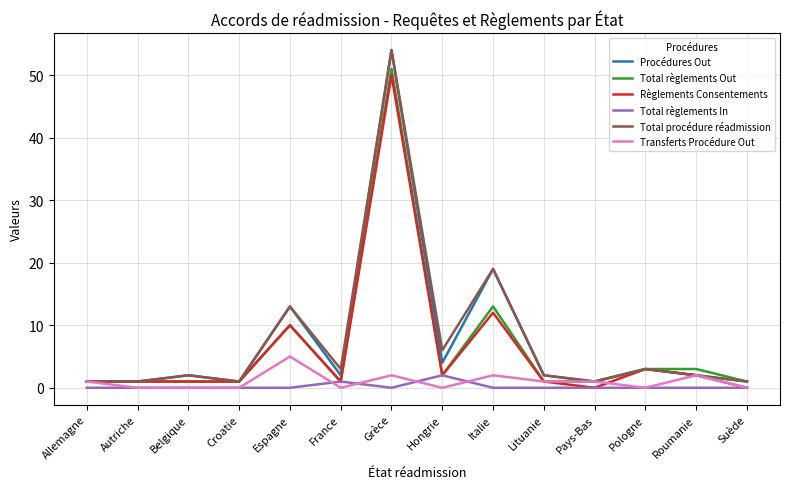

What is the difference between the Règlements Consentements values at Italie and Suède?

12